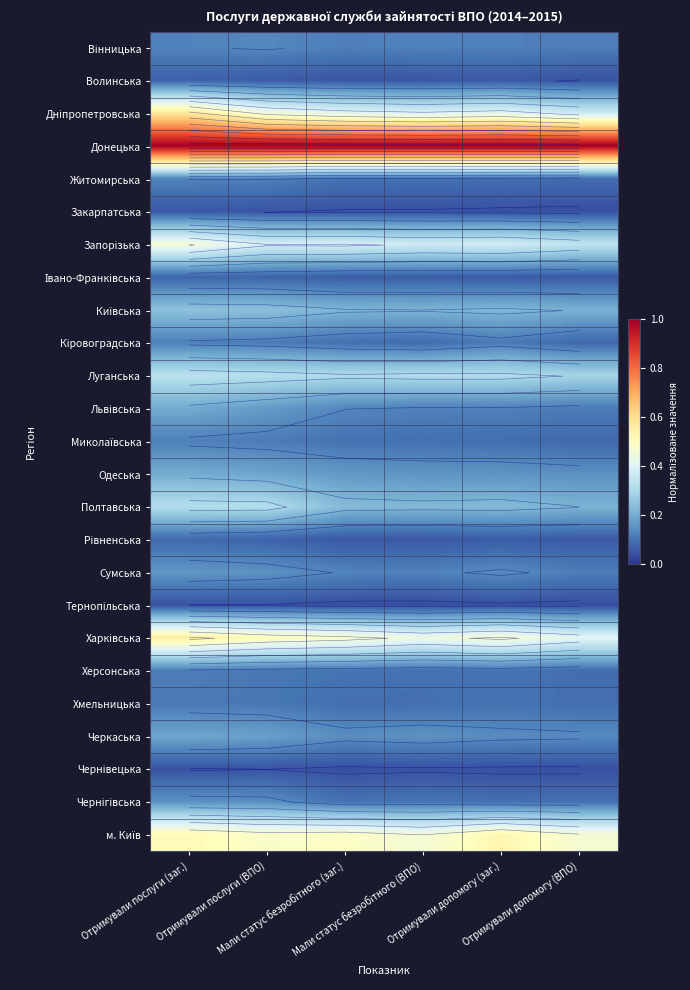

At how many categories does at least one series exceed 0?

6